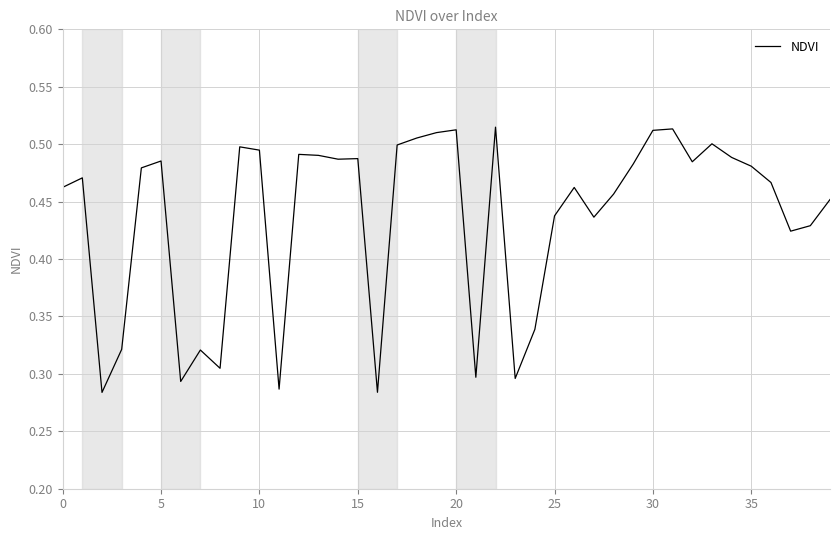

Does the chart have visible grid lines?

Yes